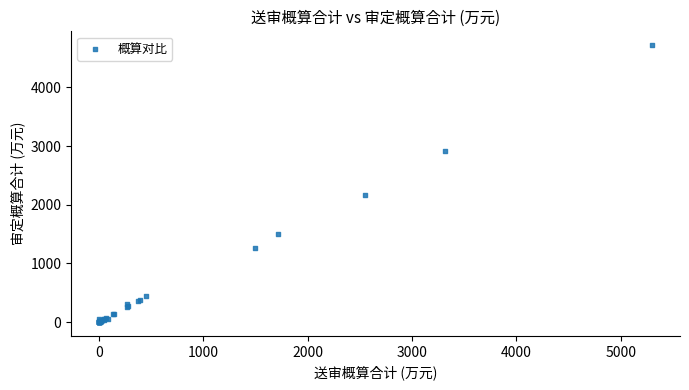

What Y value in the scatter plot is closest to 2359?

2161.3